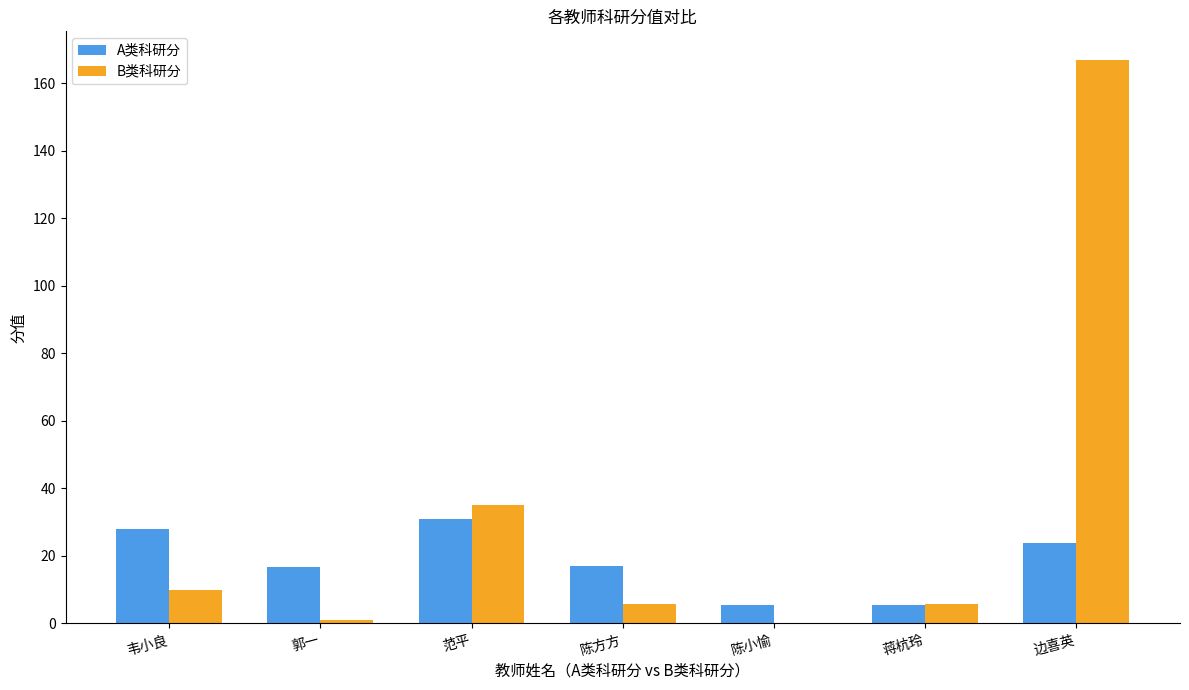

Which series has the largest total across all categories?

B类科研分